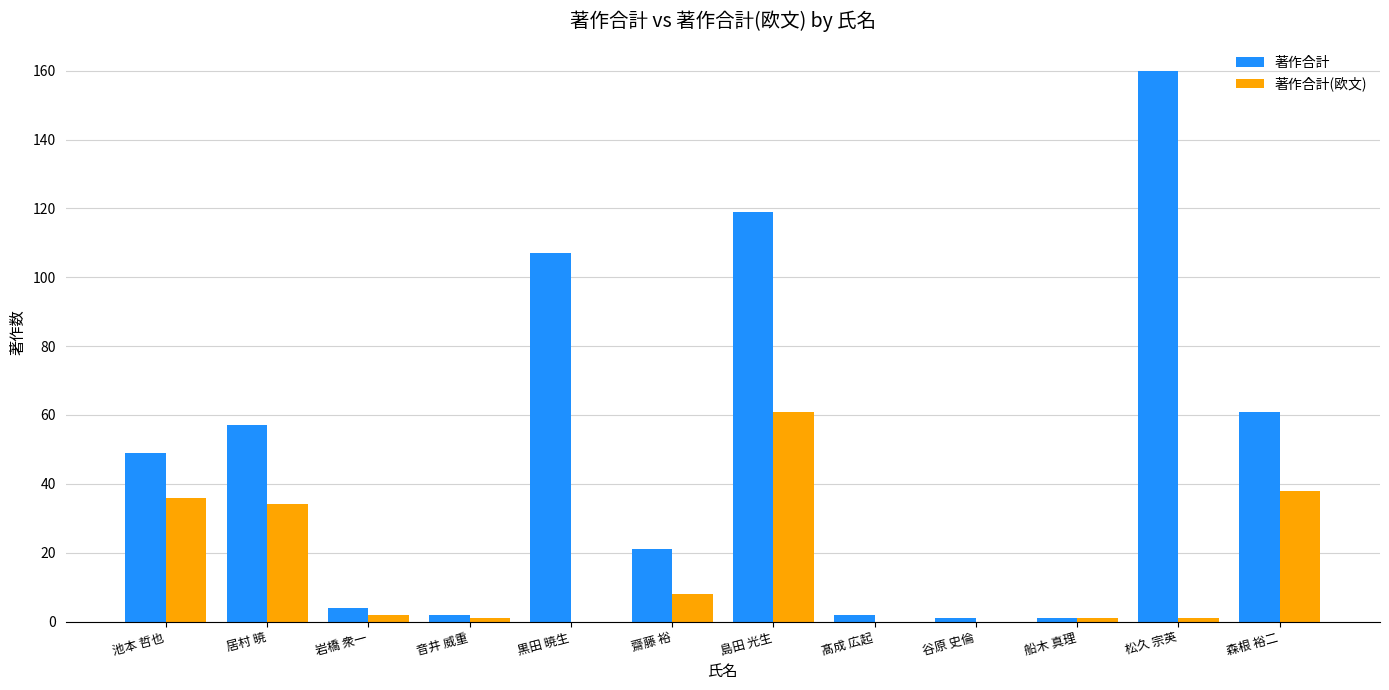

What is the maximum value for 著作合計?

160